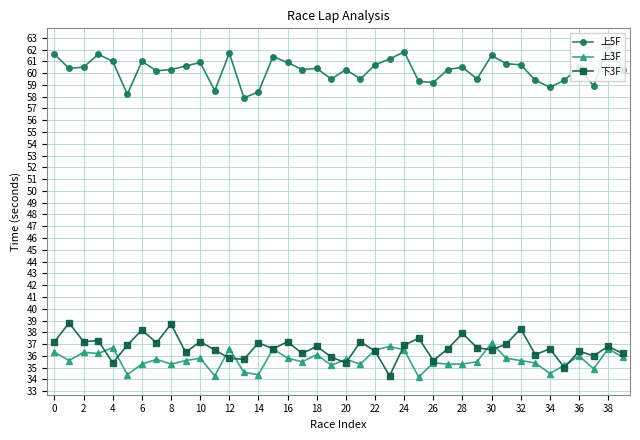

What is the minimum value for 下3F?

34.3